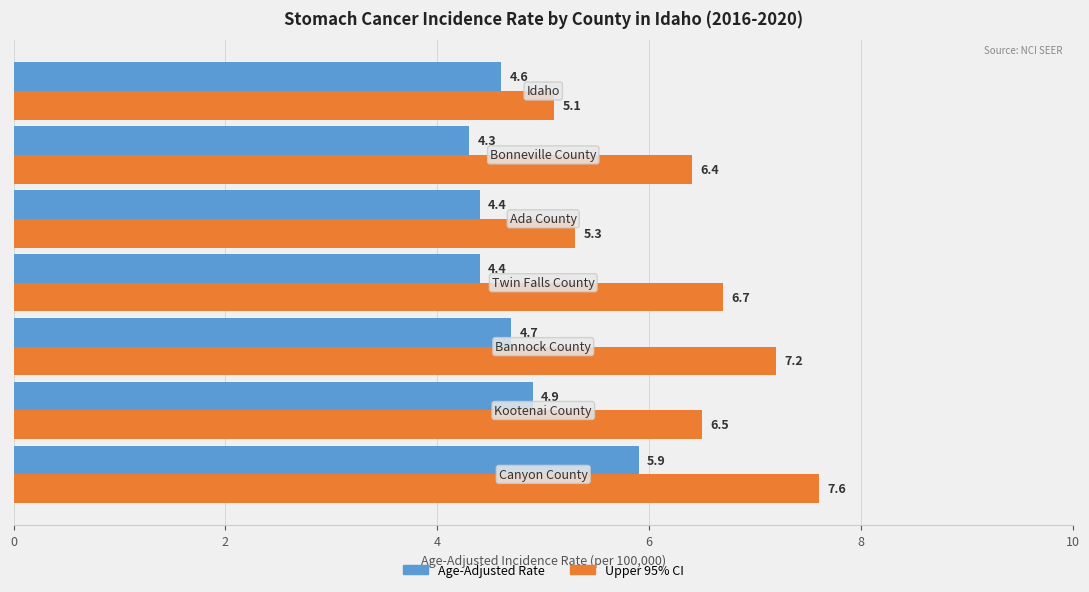

At how many categories does at least one series exceed 6?

5